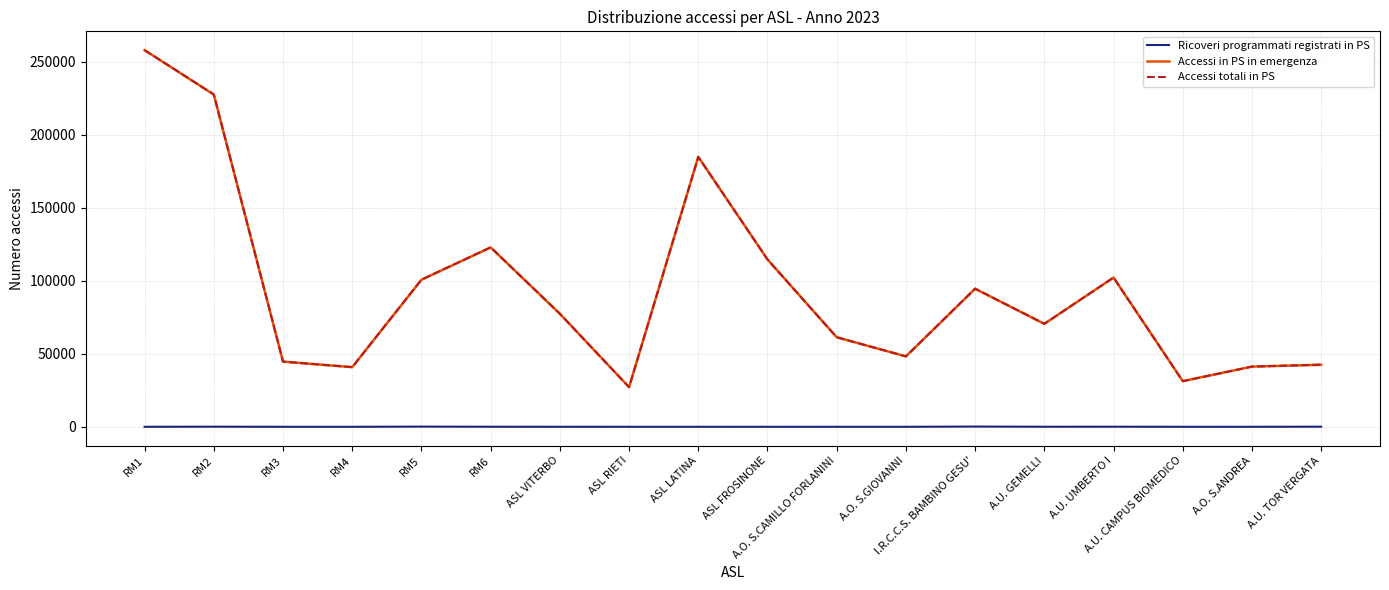

What value does the Ricoveri programmati registrati in PS series have at A.U. UMBERTO I?

55